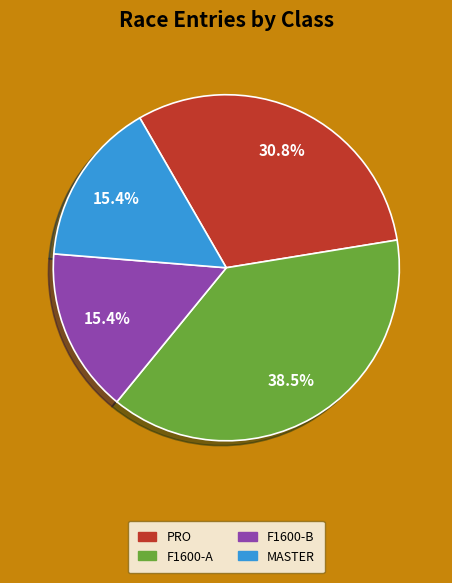

Is there any slice that represents more than half of the pie?

No